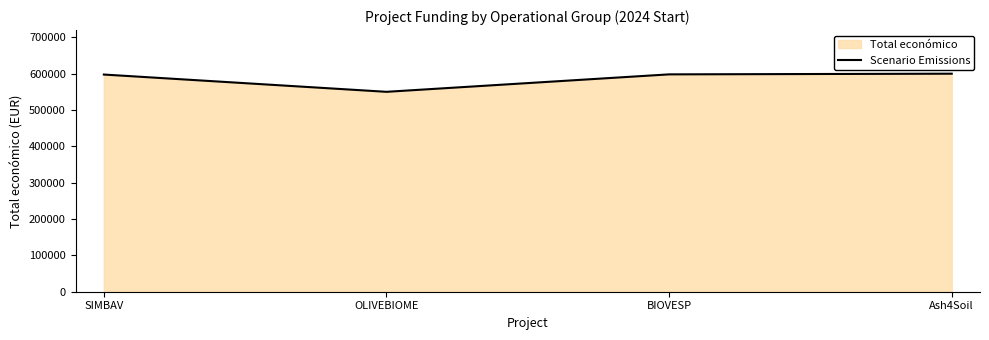

At which category does the chart reach its peak across all series?

Ash4Soil